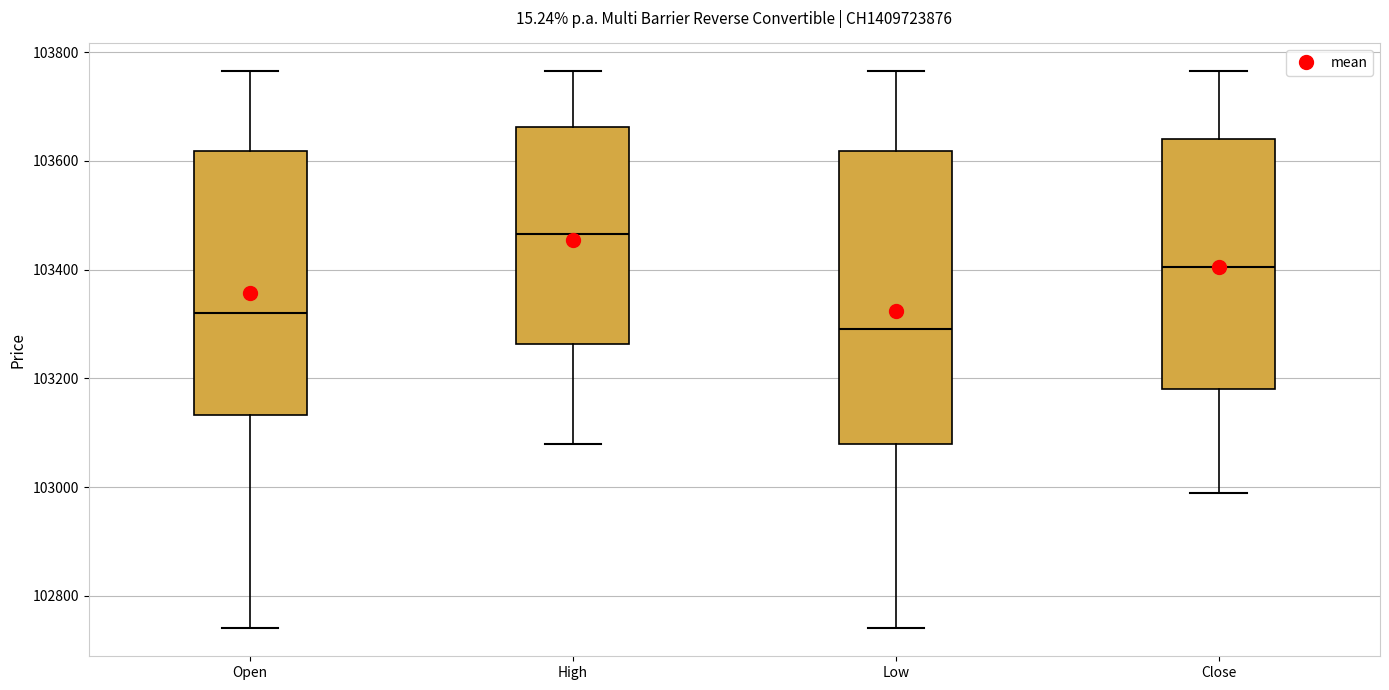

Reading left to right, transcribe this box plot: for each box, give where its median line is, the range the box spans, and where its two whiskers end, as read against the y-axis. The values are not printed on the chart, so give them approximately, as read against the axis.

Open: median 103320, box 103140 to 103620, whiskers 102740 to 103760
High: median 103460, box 103260 to 103660, whiskers 103080 to 103760
Low: median 103300, box 103080 to 103620, whiskers 102740 to 103760
Close: median 103400, box 103180 to 103640, whiskers 103000 to 103760